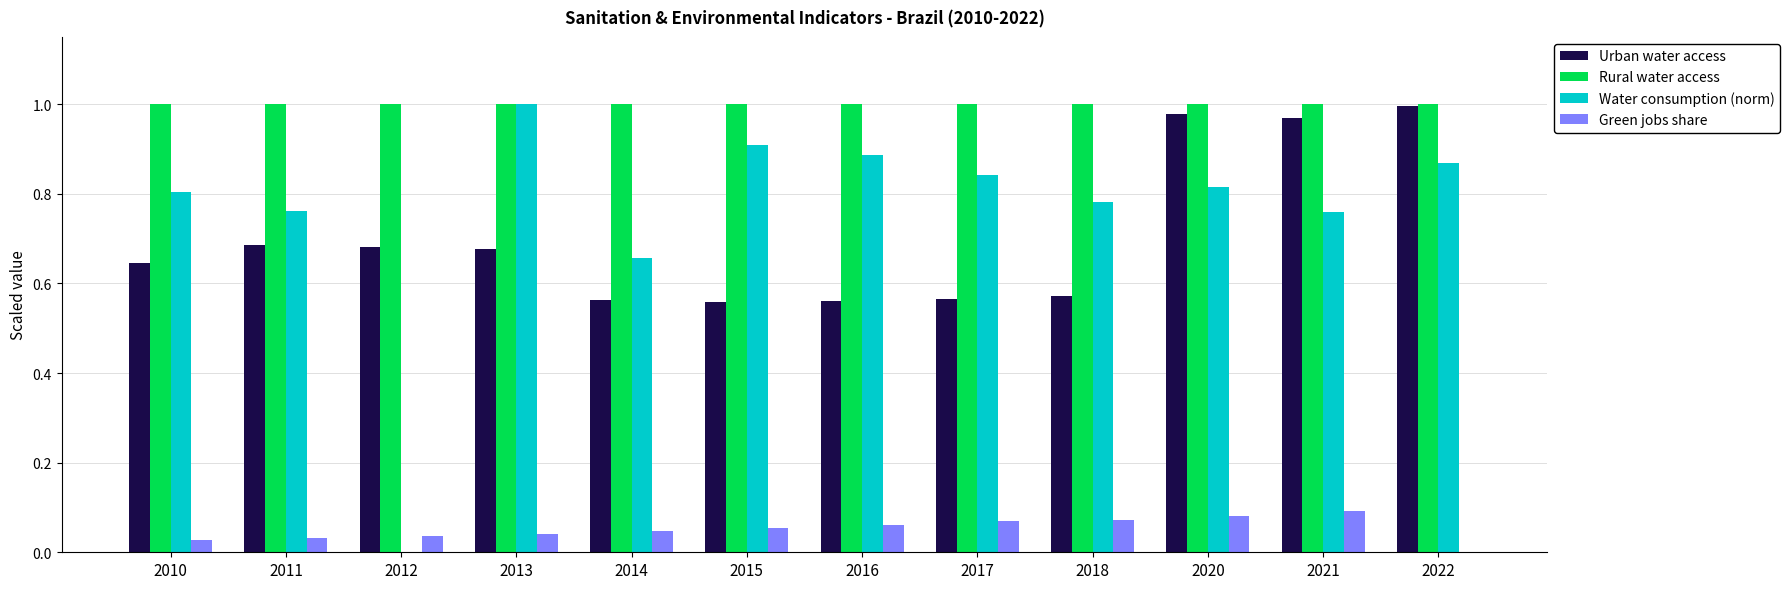

What is the sum of the Rural water access values at 2015 and 2020?

2.0